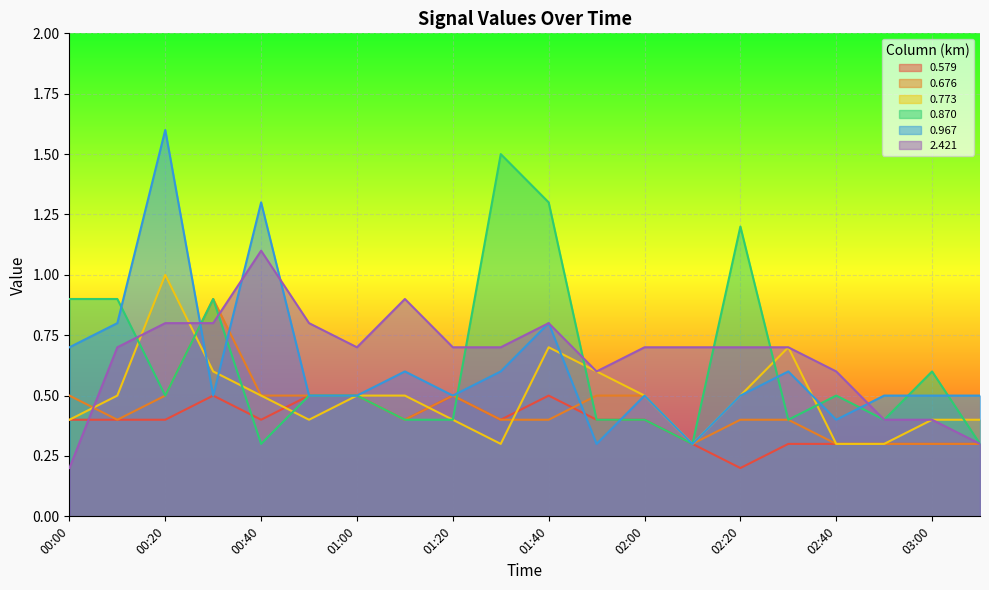

The value of 2.421 at 01:30 is 0.7. True or false?

True